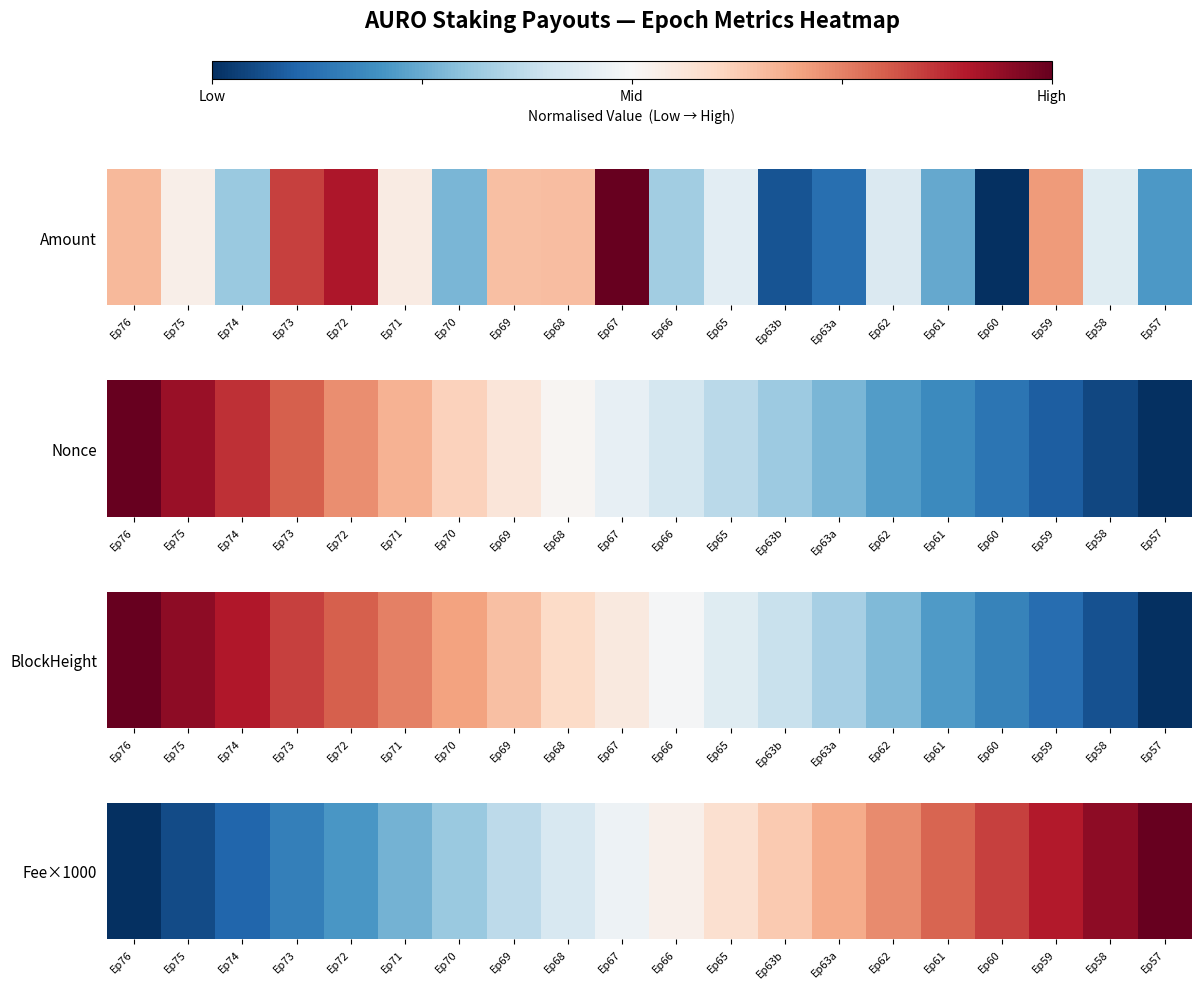

At which category does the chart reach its minimum across all series?

Ep76